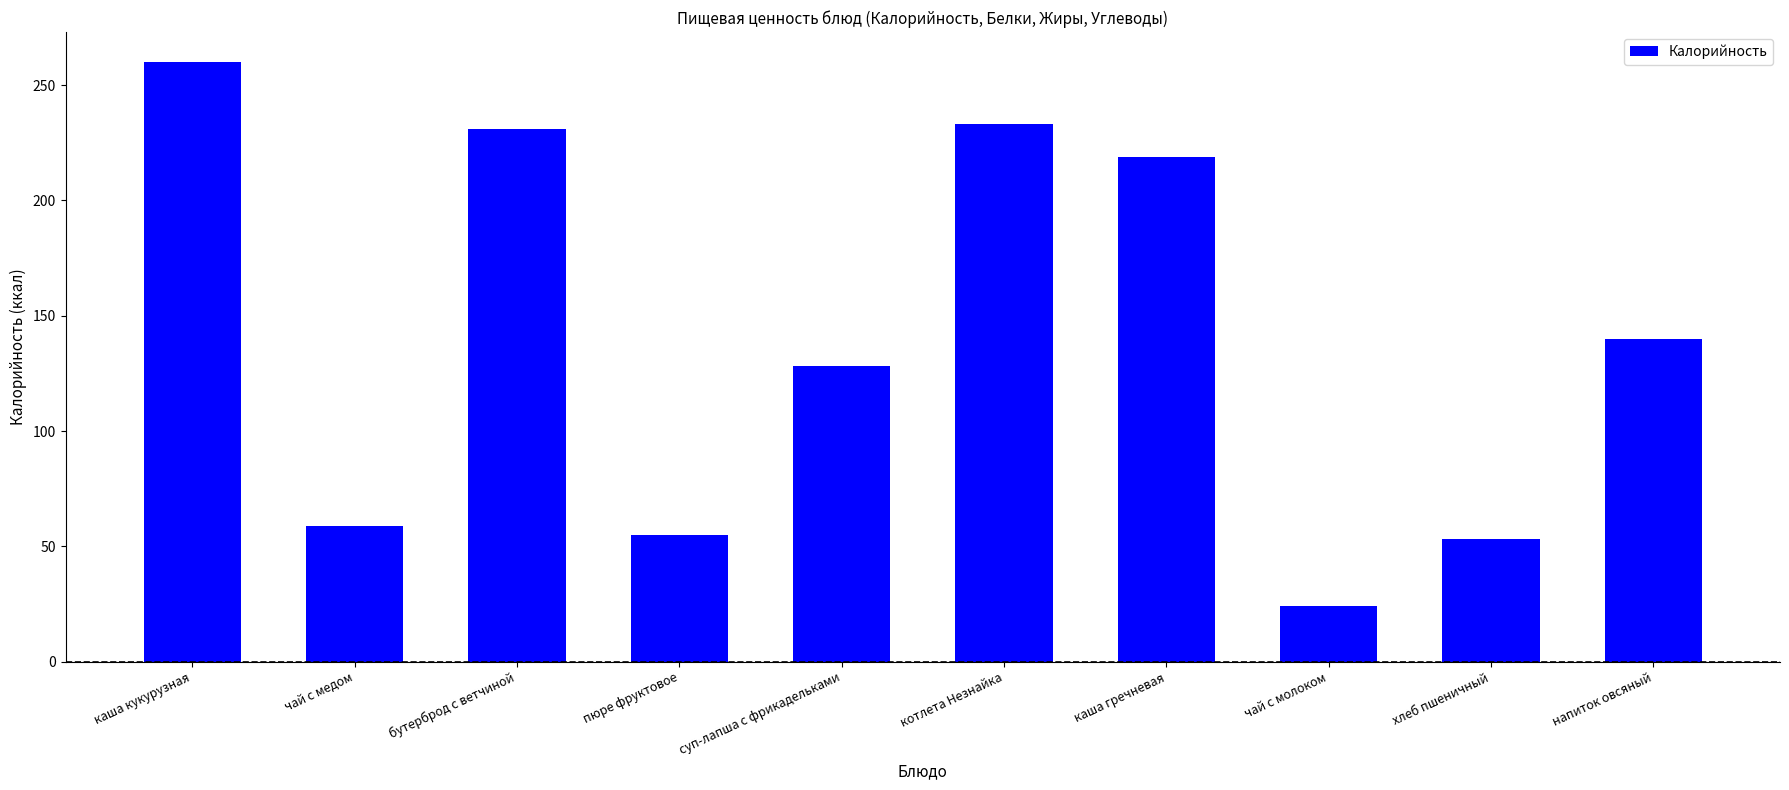

What position from the right is чай с молоком?

3